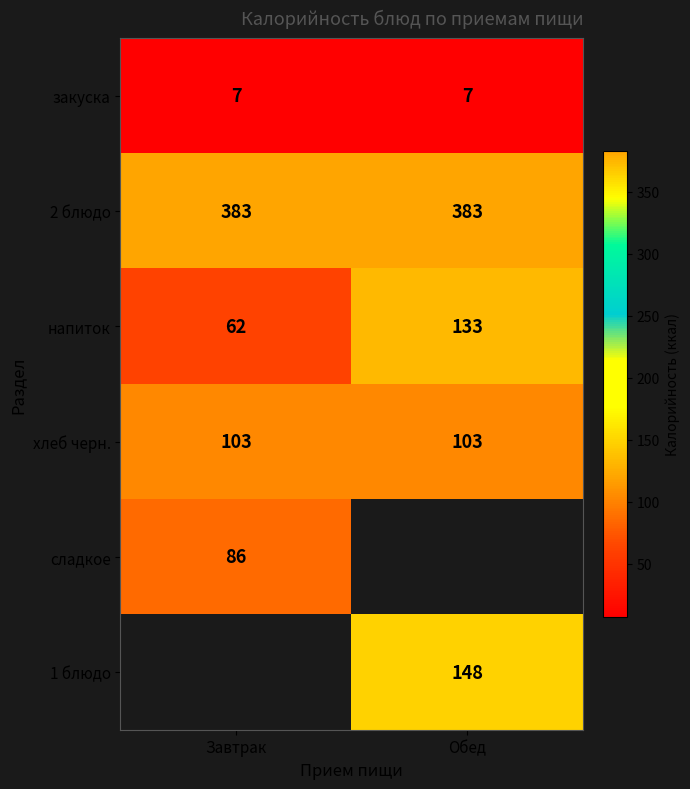

At which label does напиток reach its minimum?

Завтрак